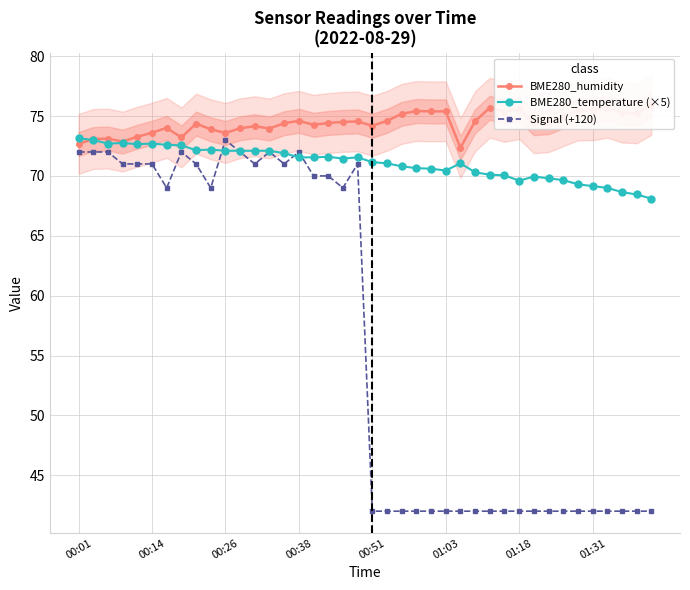

Which series ends up on top after the final intersection of Signal (+120) and BME280_temperature (×5)?

BME280_temperature (×5)